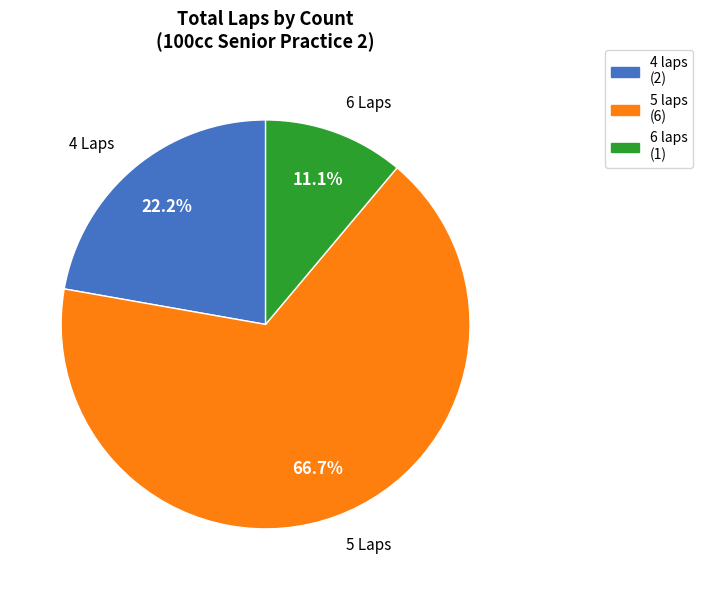

What is the total percentage of 6 laps (1) and 5 laps (6)?

77.8%